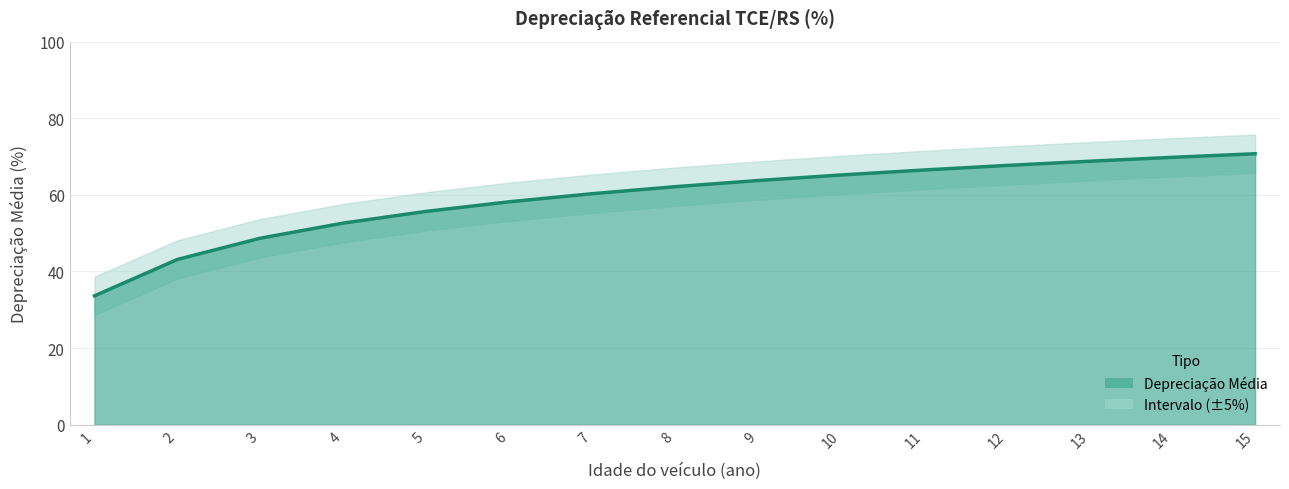

Rank the categories by value from highest to lowest.

15, 14, 13, 12, 11, 10, 9, 8, 7, 6, 5, 4, 3, 2, 1